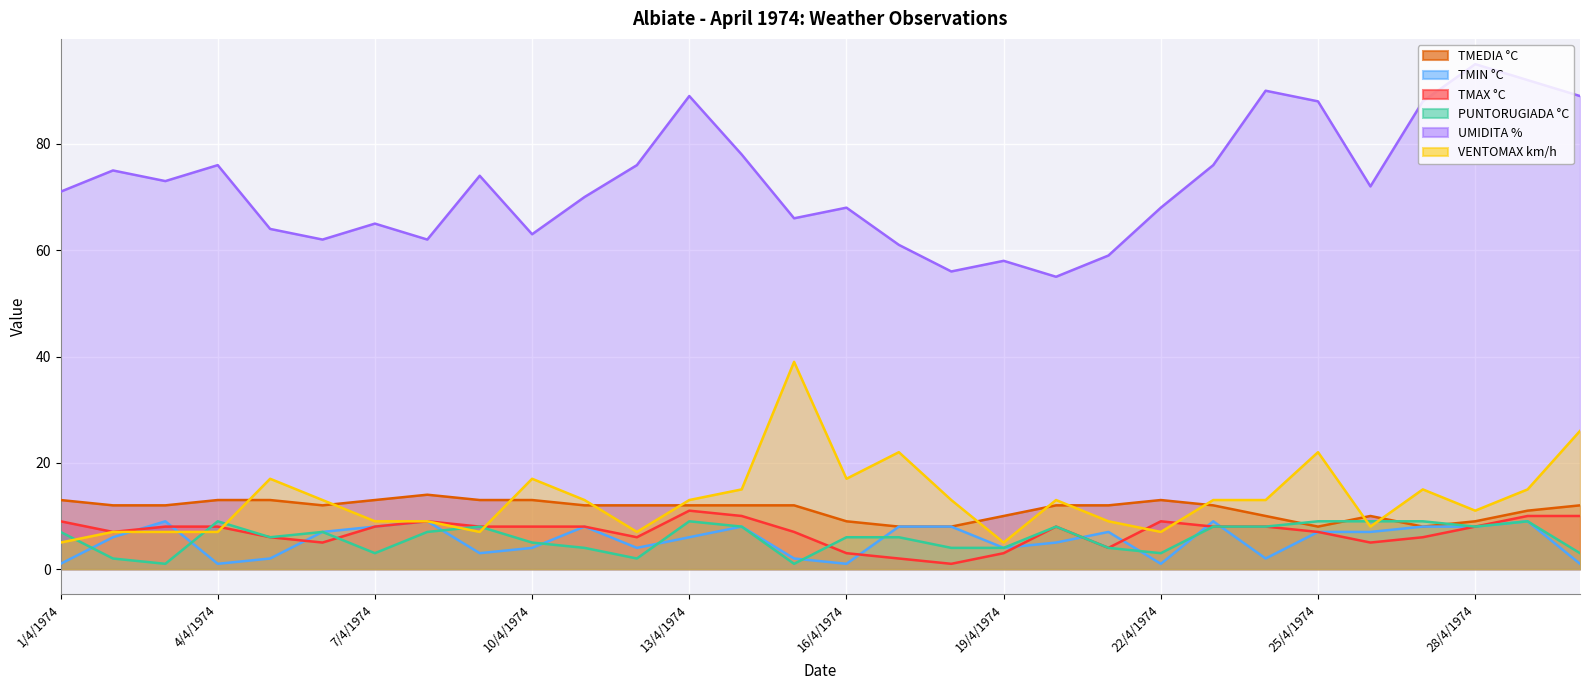

At which category does VENTOMAX km/h reach its first local peak?

5/4/1974